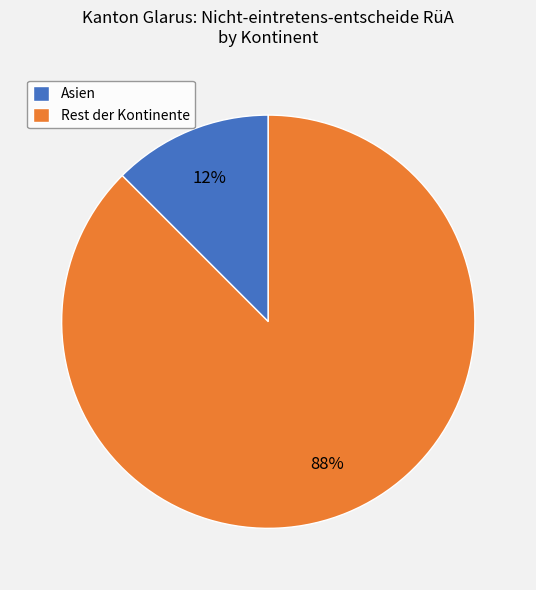

To the nearest percent, what is the combined percentage of Rest der Kontinente and Asien?

100%